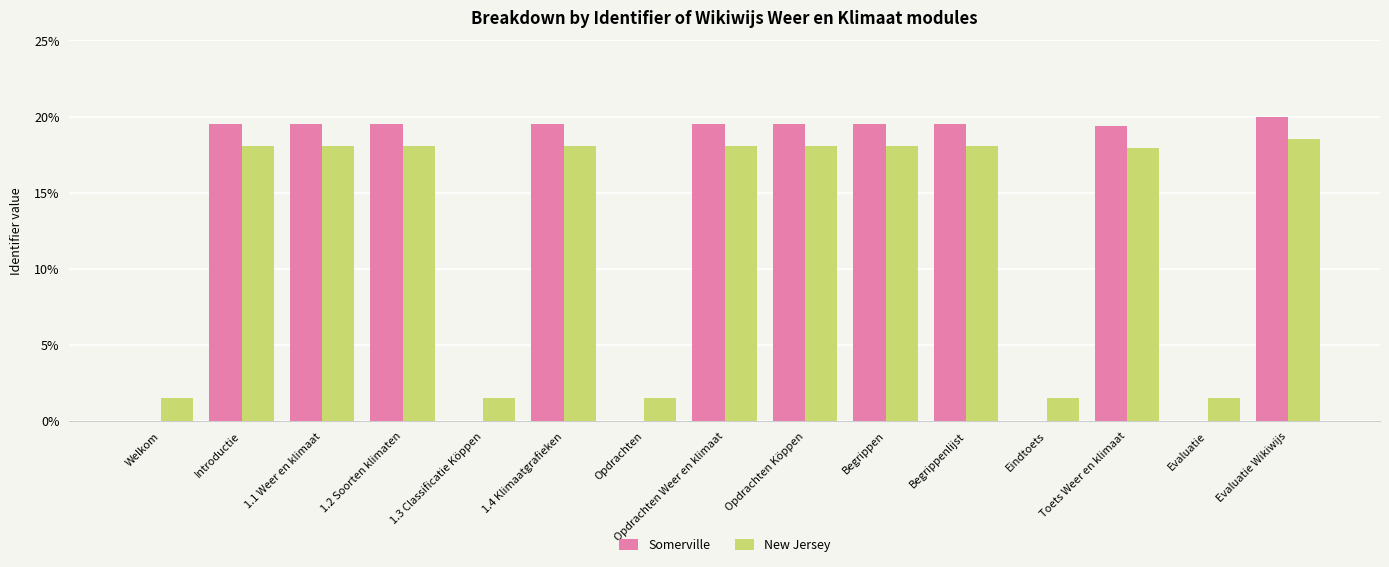

The value of New Jersey at Begrippen is 18.1. True or false?

True